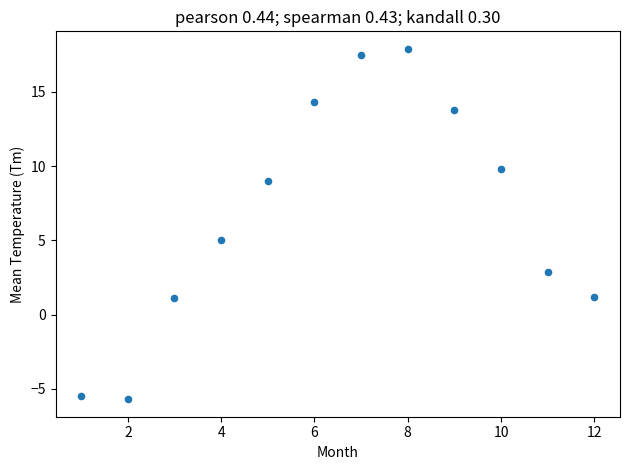

What Y value in the scatter plot is closest to 6?

5.0